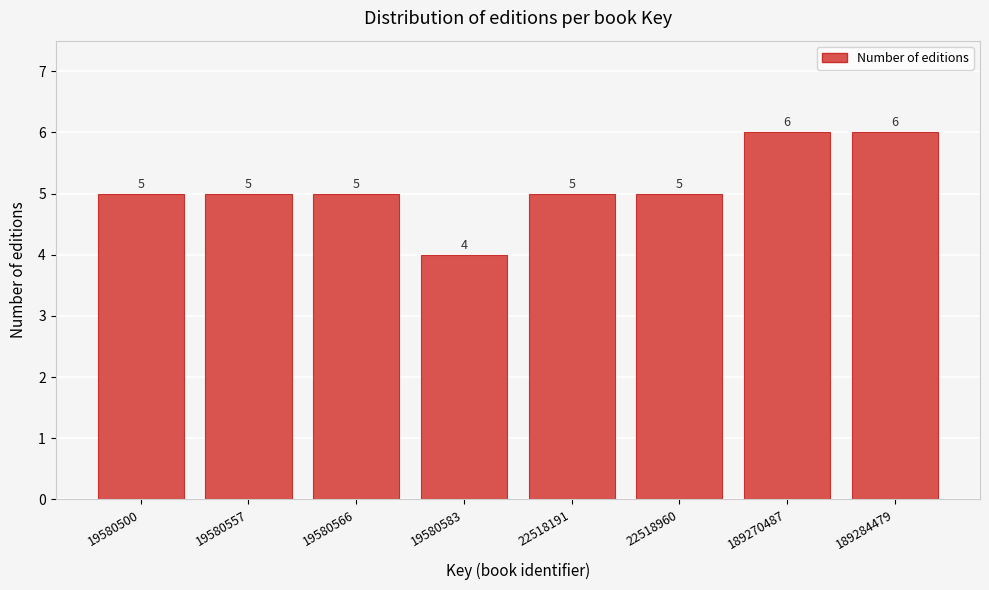

Reading right to left, transcribe all the data shown in this chart.

6	6	5	5	4	5	5	5